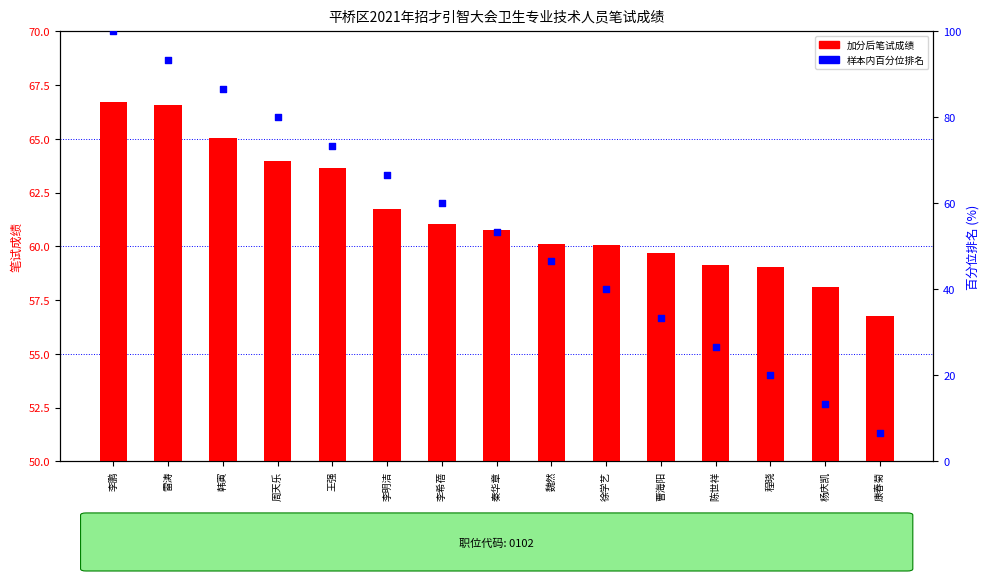

What are all the series names shown in the legend?

加分后笔试成绩, 样本内百分位排名